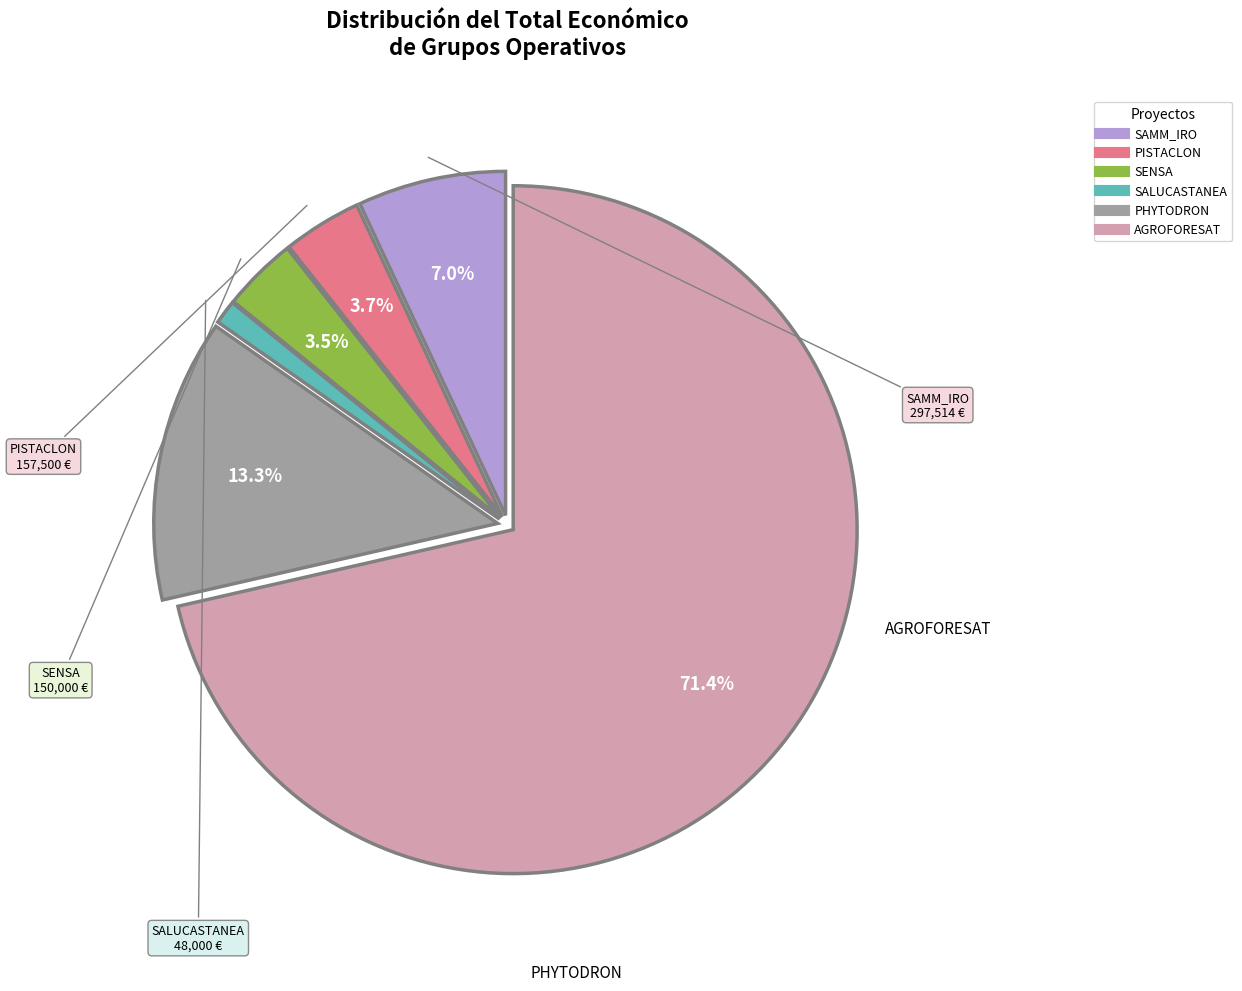

To the nearest percent, what is the average slice percentage?

17%